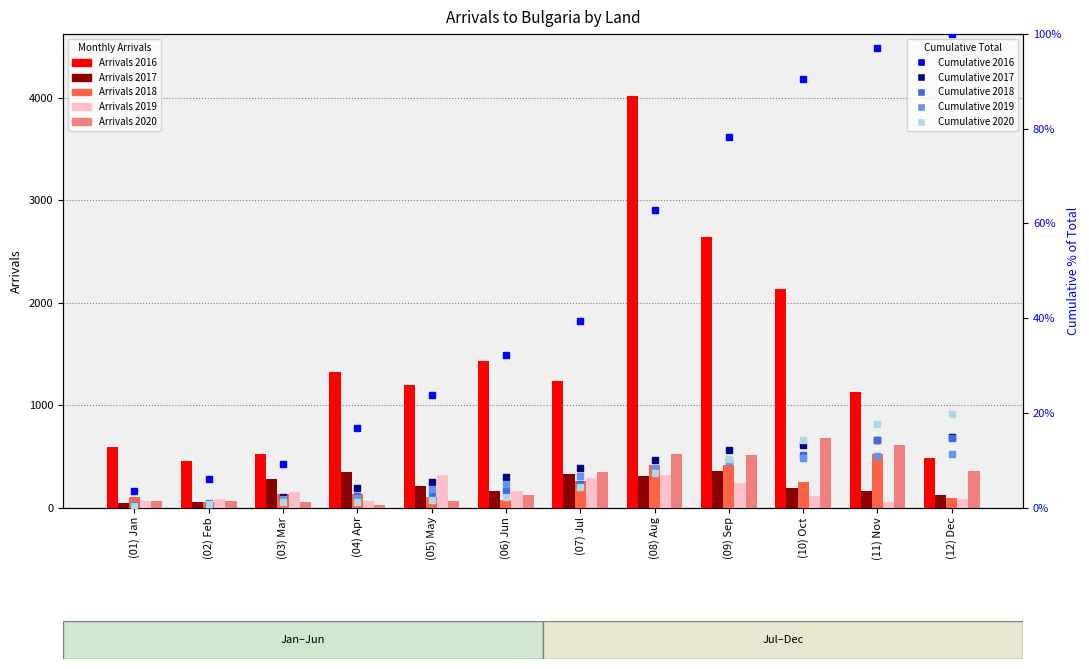

How many data points in Arrivals 2018 are less than 132?

6